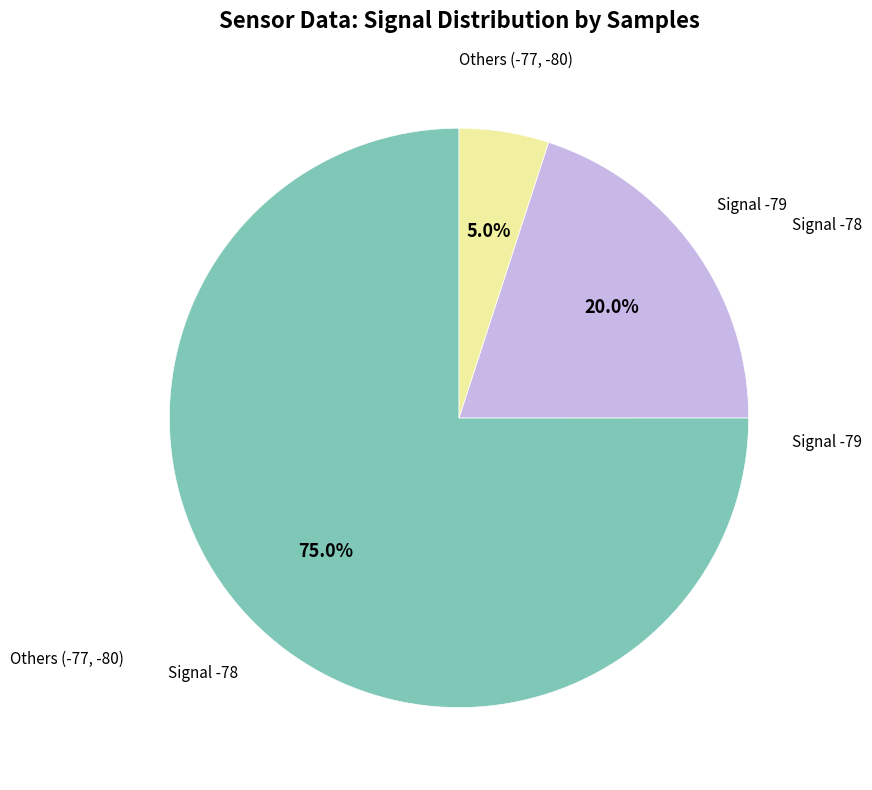

Does any single category account for the majority?

Yes